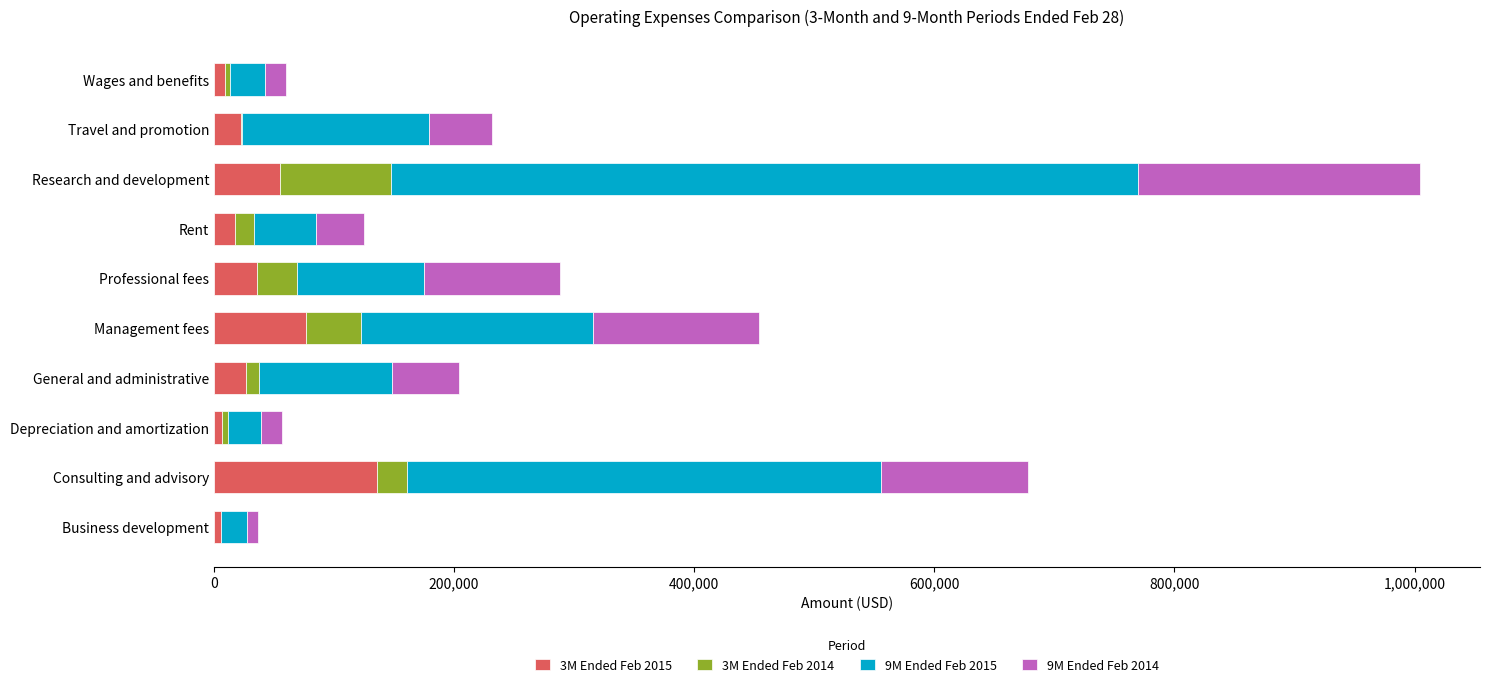

What is the total value across all series at Professional fees?

288586